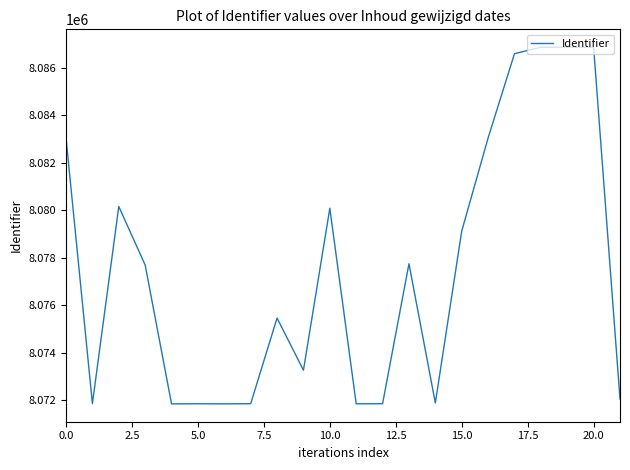

What is the difference between the maximum and minimum values?

15027